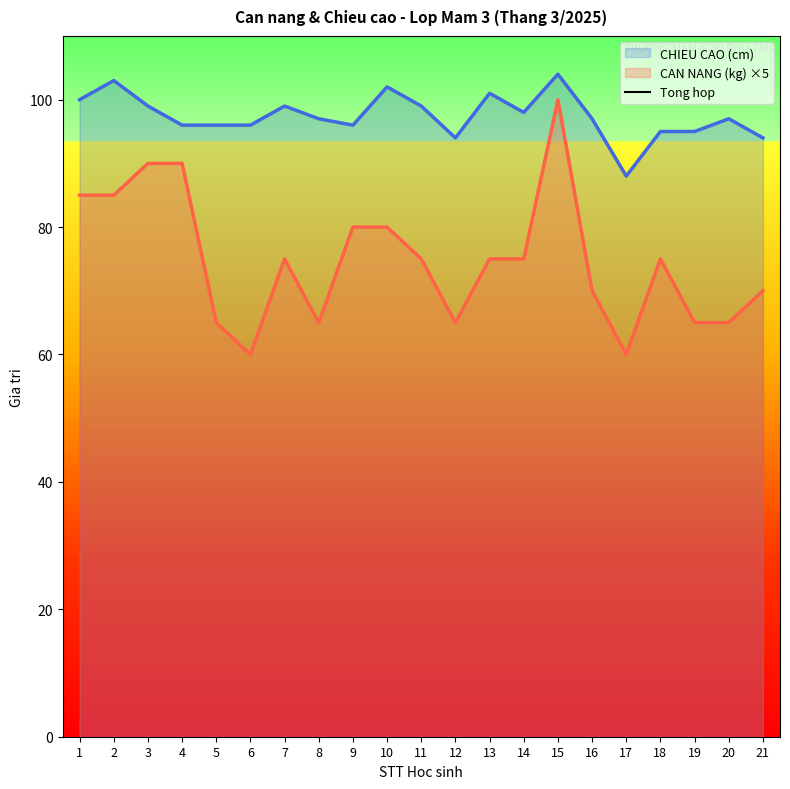

What is the minimum value for CAN NANG (kg) ×5?

60